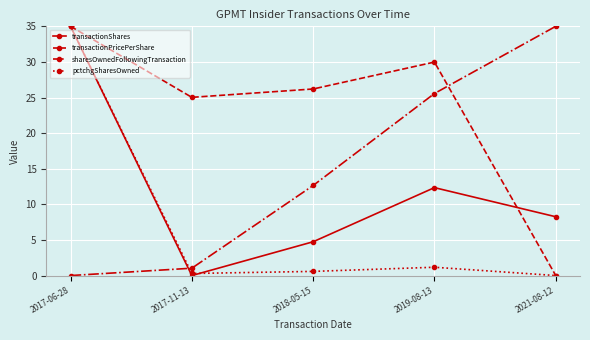

Reading left to right, list all the values displayed in this chart.

transactionShares: 35.0	0.0	4.7	12.3	8.3
transactionPricePerShare: 35.0	25.0	26.2	30.0	0.0
sharesOwnedFollowingTransaction: 0.0	1.0	12.6	25.6	35.0
pctchgSharesOwned: 35.0	0.3	0.6	1.2	0.0